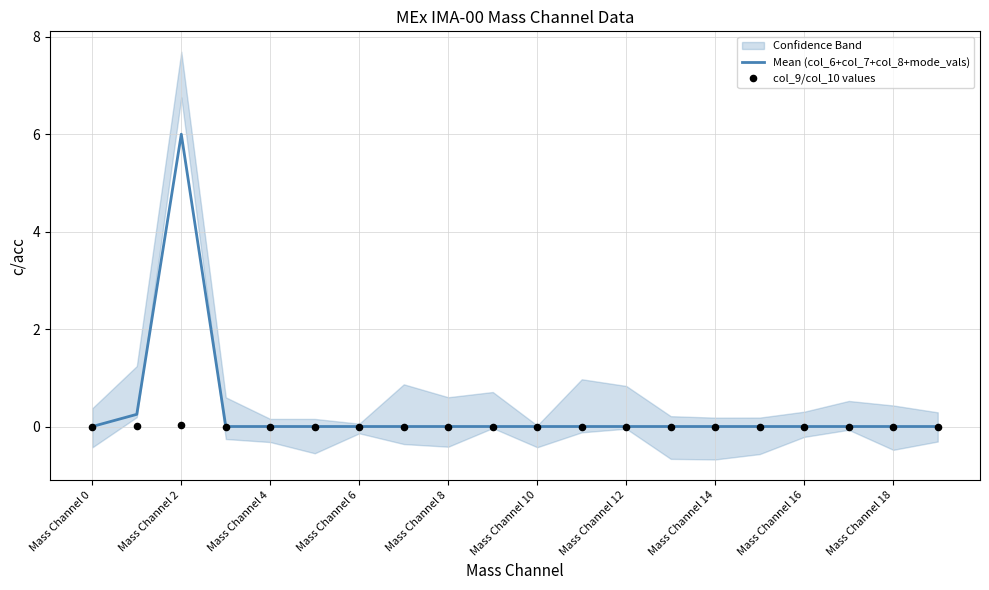

At which label does Mean (col_6+col_7+col_8+mode_vals) reach its peak?

Mass Channel 2